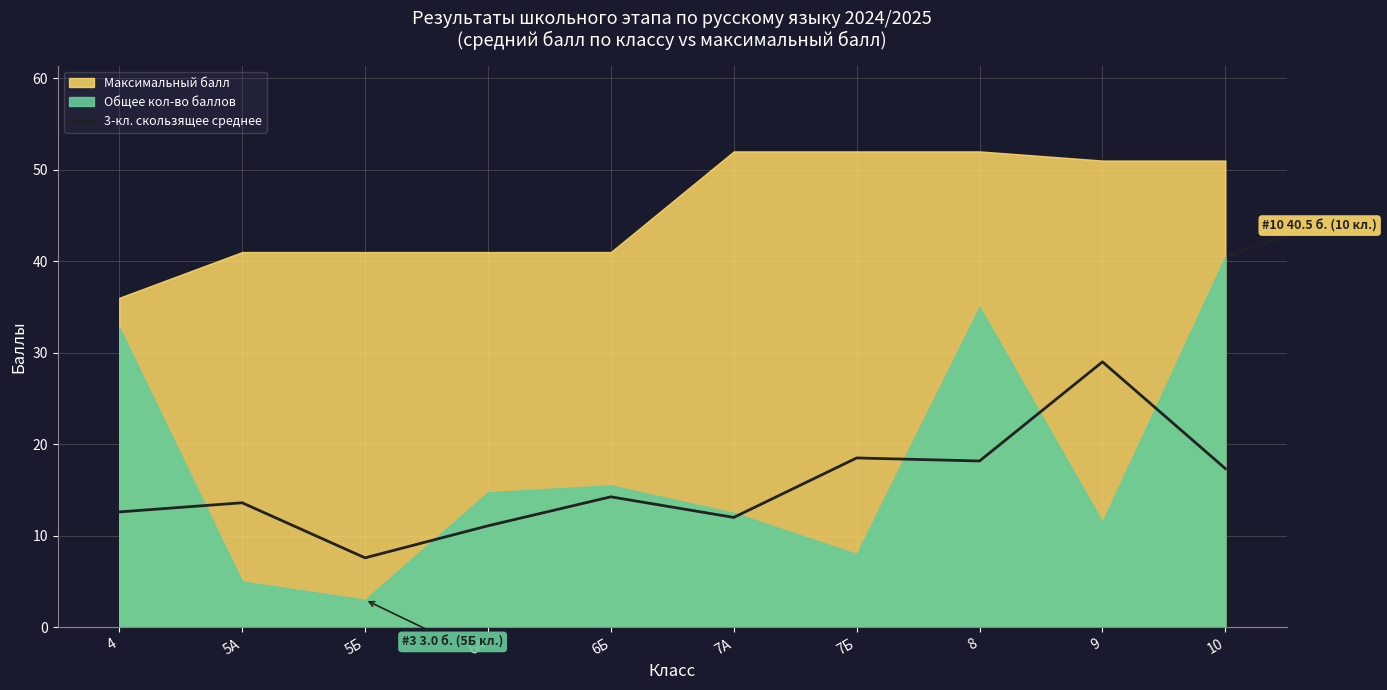

At which category does the data reach its first local valley?

5Б